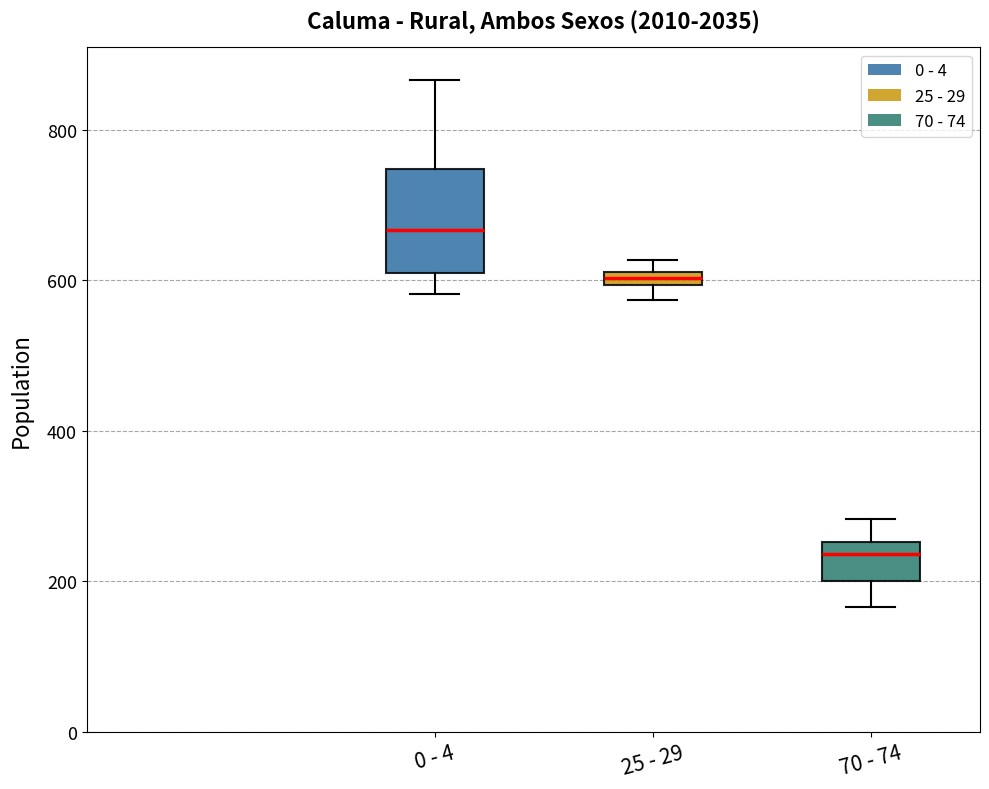

Which box has the highest median line?

0 - 4